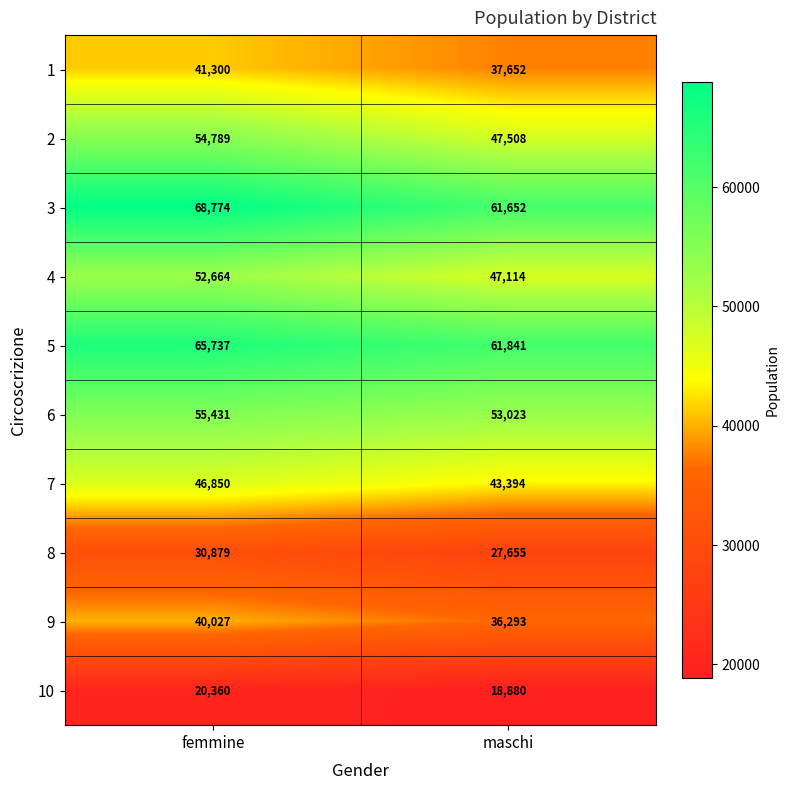

What is the spread (max minus min) of values at maschi?

42961